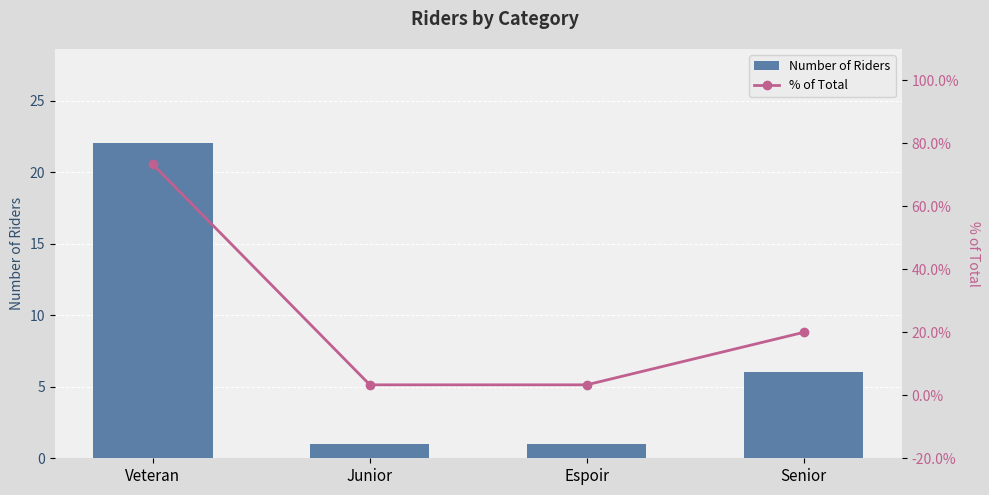

What position from the right is Junior?

3